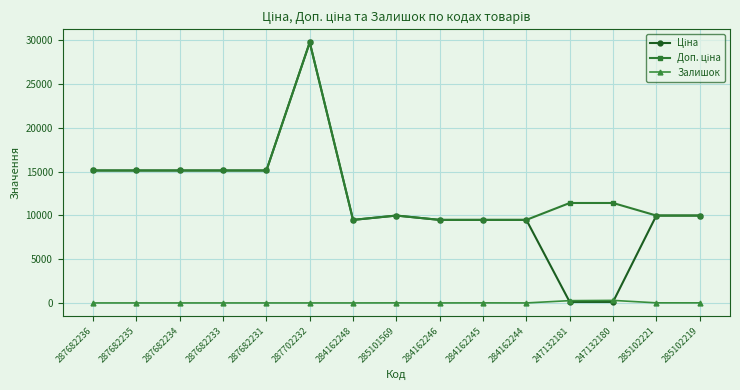

True or false: Залишок has a value of 0.0 at 287682231.

True